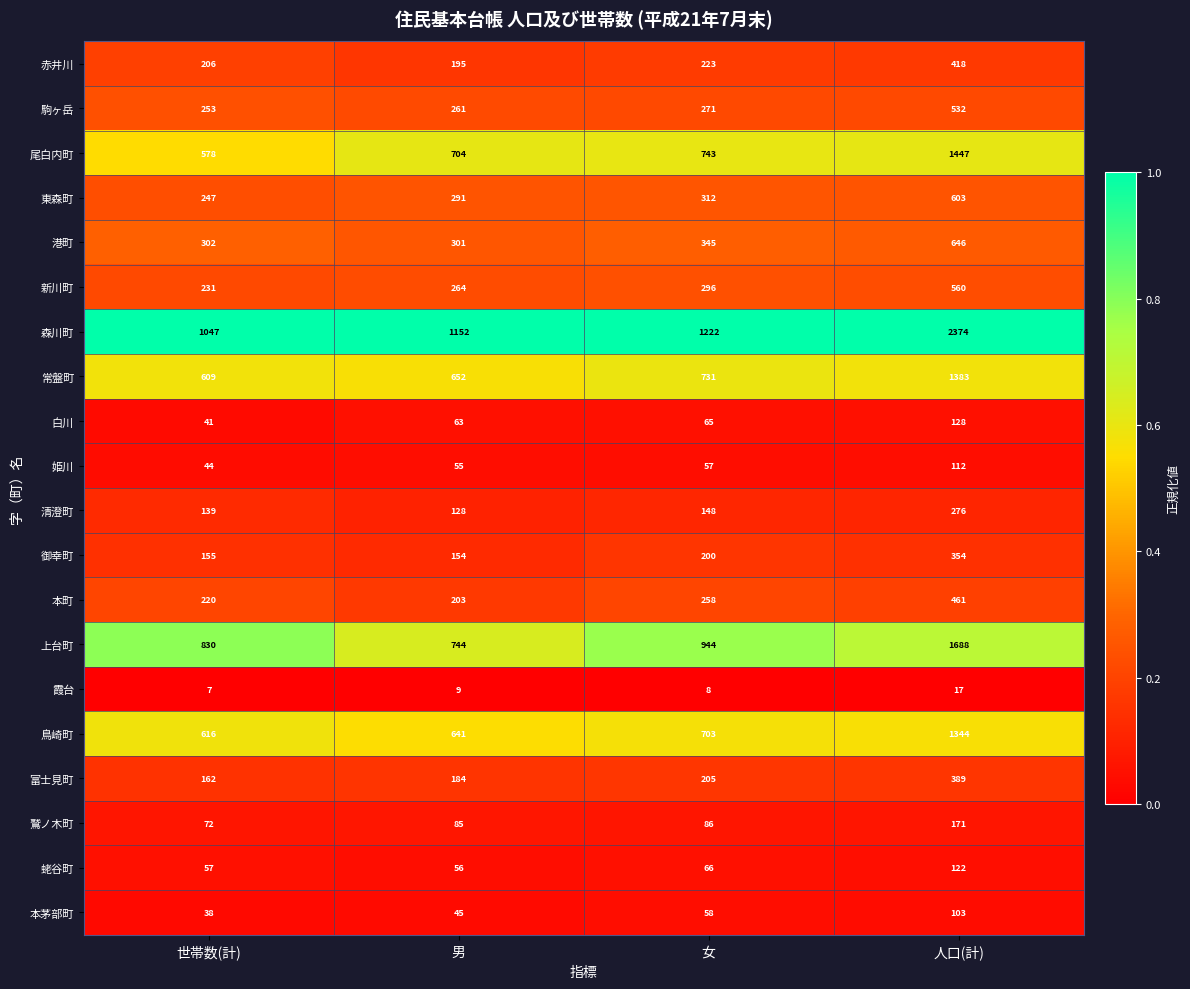

Is it true that 新川町 equals 341 at 世帯数(計)?

False